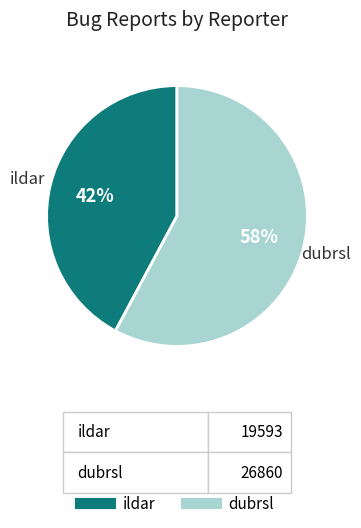

Count the number of slices in the pie.

2